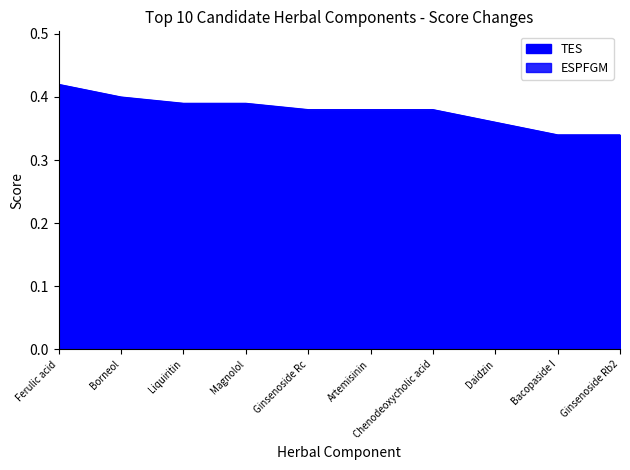

How many lines are shown in the chart?

2